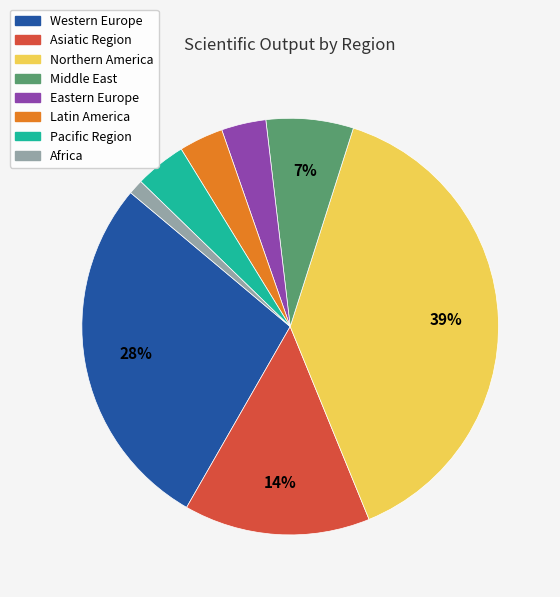

Which category has the smallest portion of the pie?

Africa